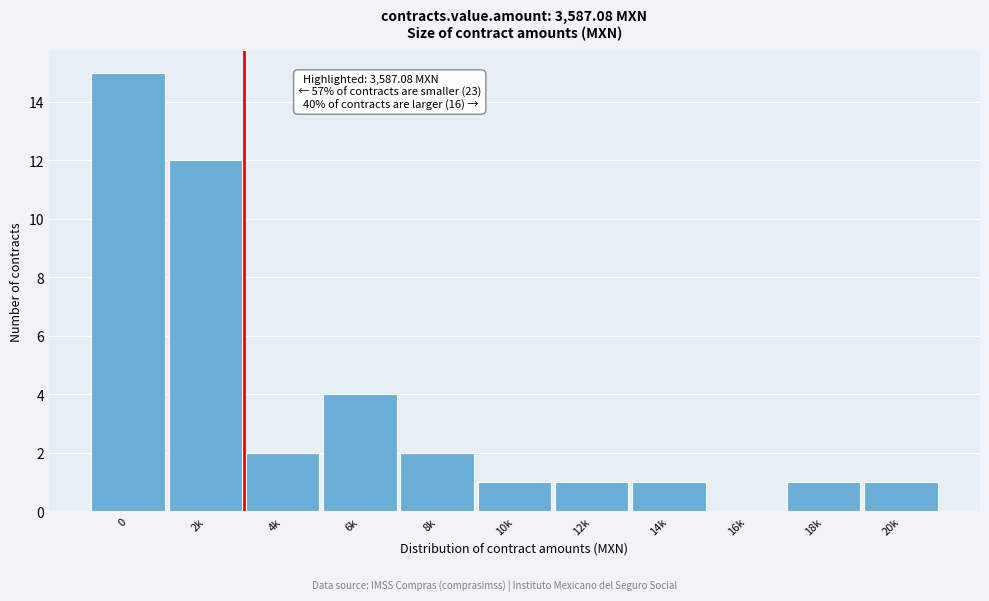

Reading left to right, extract all data points from this chart.

0=15	2k=12	4k=2	6k=4	8k=2	10k=1	12k=1	14k=1	16k=0	18k=1	20k=1